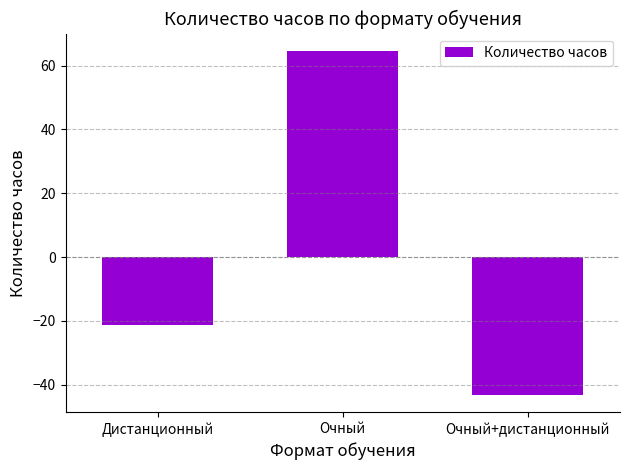

True or false: the data shows -34.0 at Дистанционный.

False